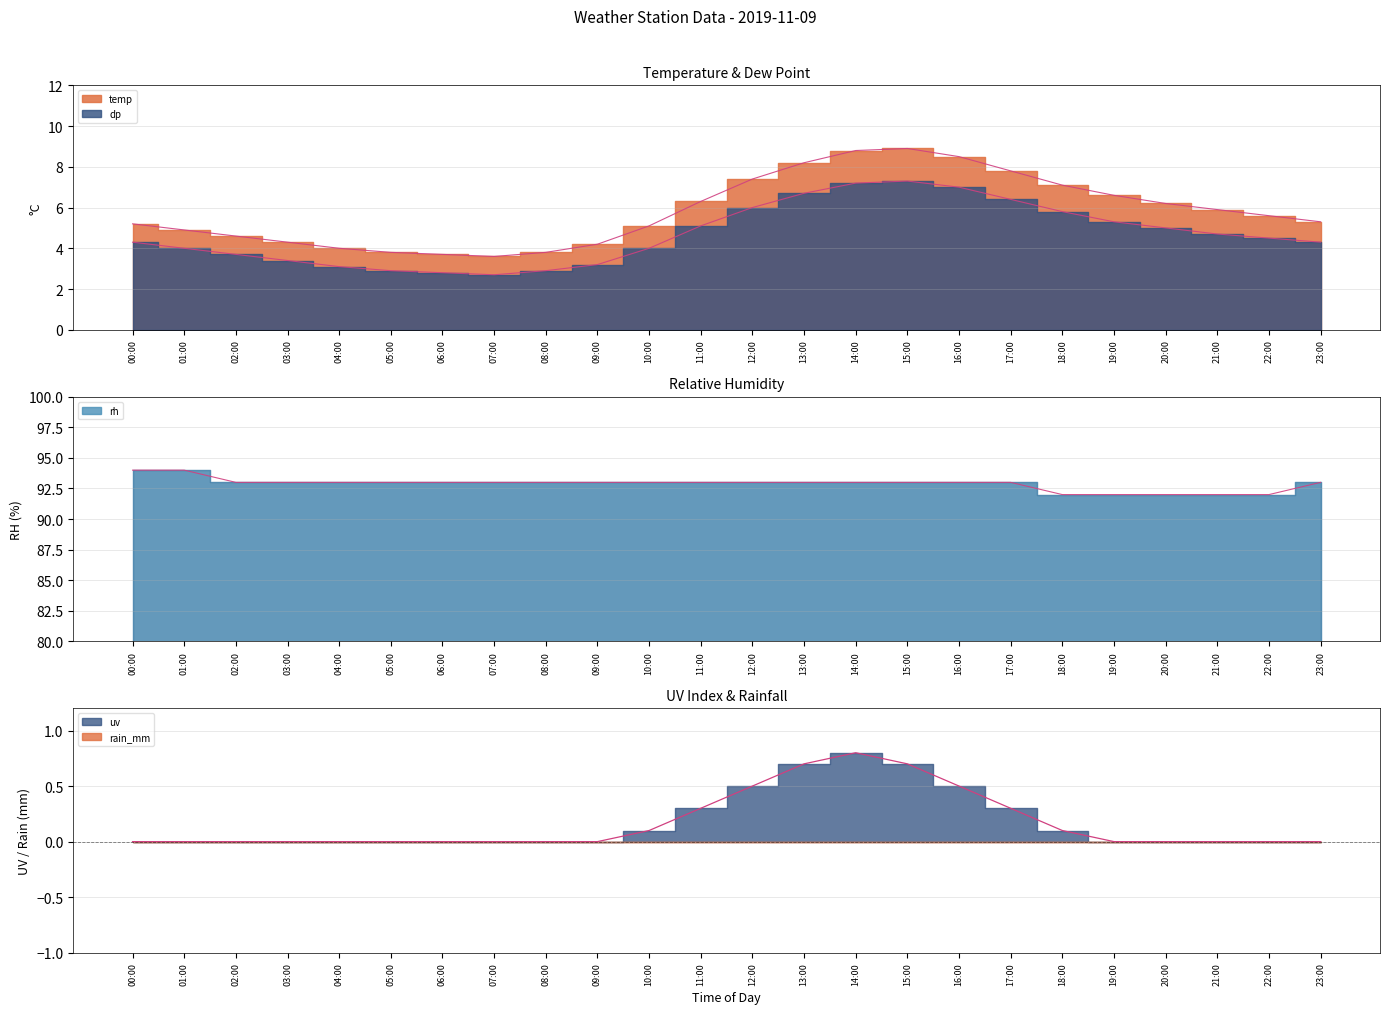

What is the average value of the uv series?

0.2